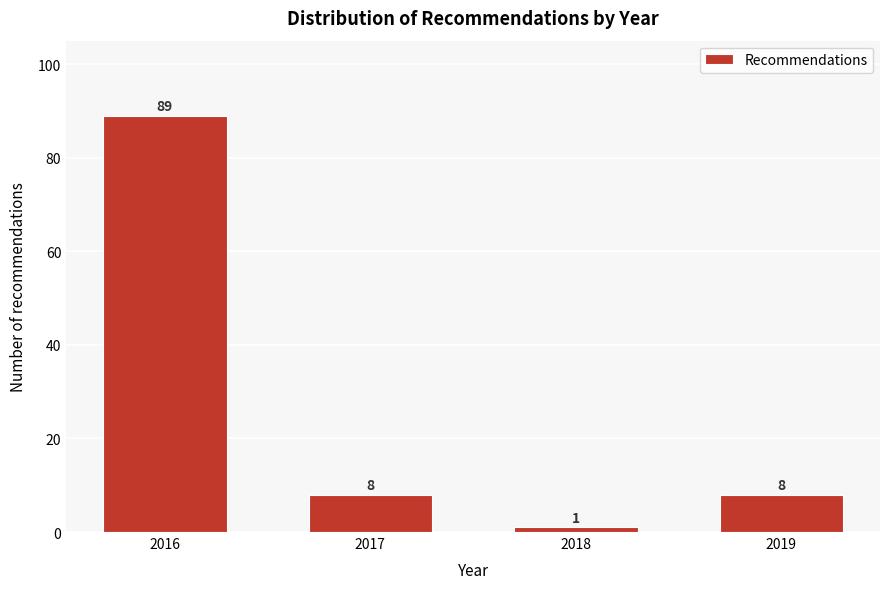

Reading left to right, extract all data points from this chart.

2016=89	2017=8	2018=1	2019=8